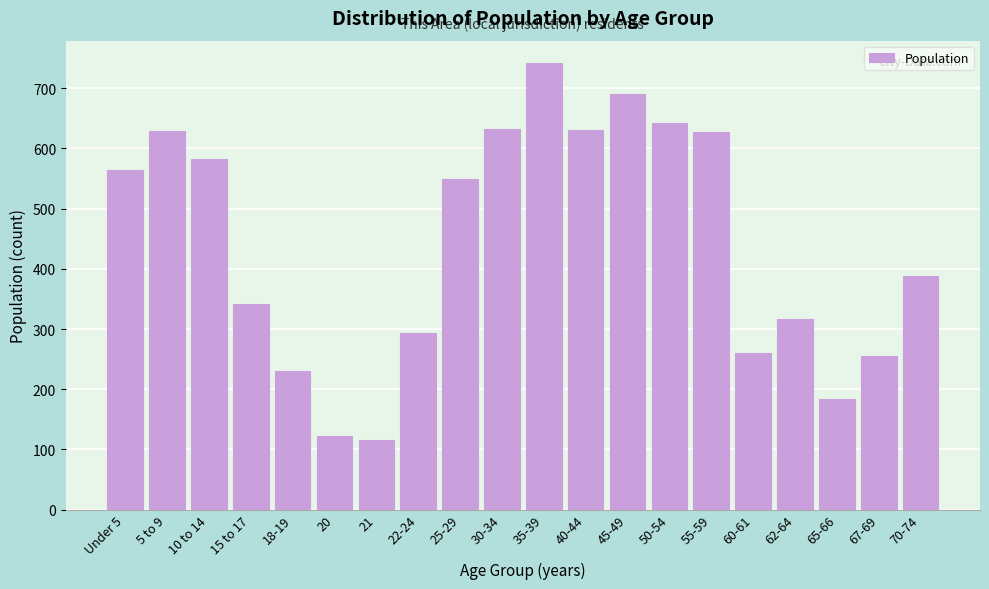

What is the sum of all values?

8799